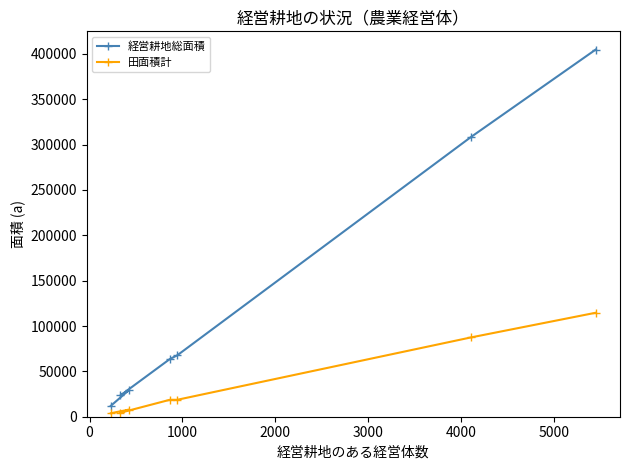

Which series has the widest spread of values?

経営耕地総面積